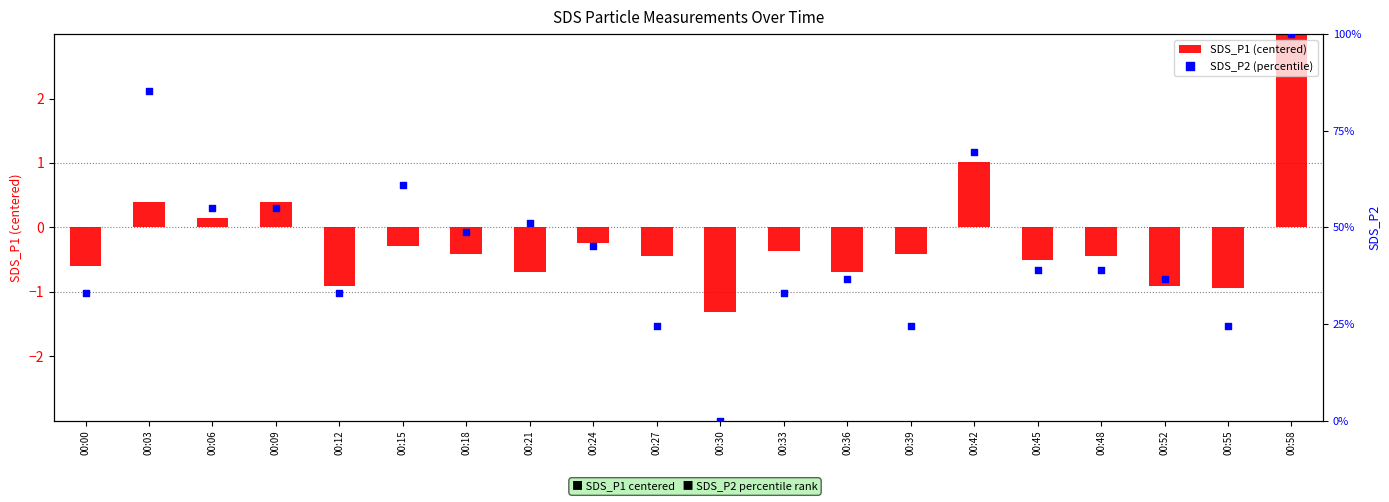

Which series reaches the maximum Y coordinate?

SDS_P2 (percentile)